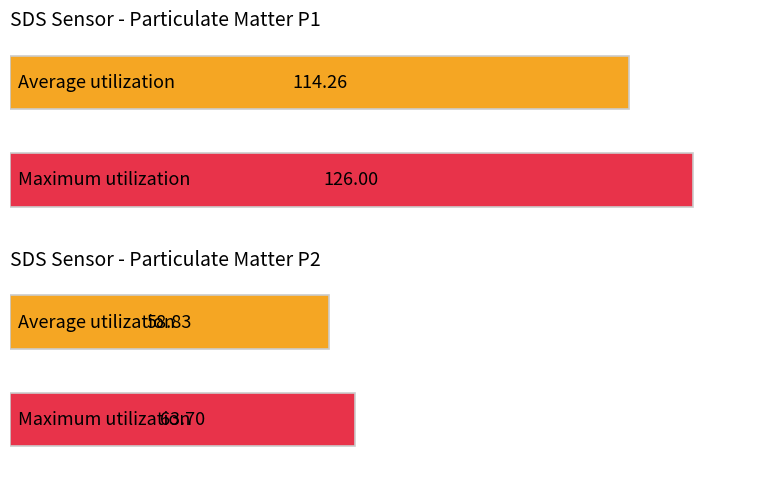

Rank the series at 00:09 from highest to lowest value.

SDS_P1, SDS_P2